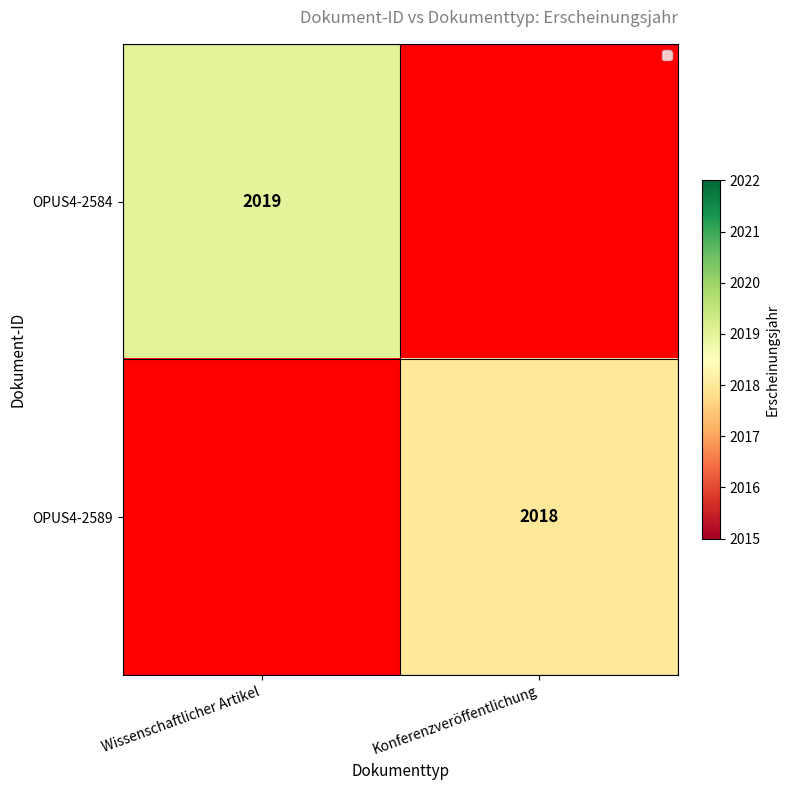

The OPUS4-2584 series shows 2019 at Wissenschaftlicher Artikel. True or false?

True